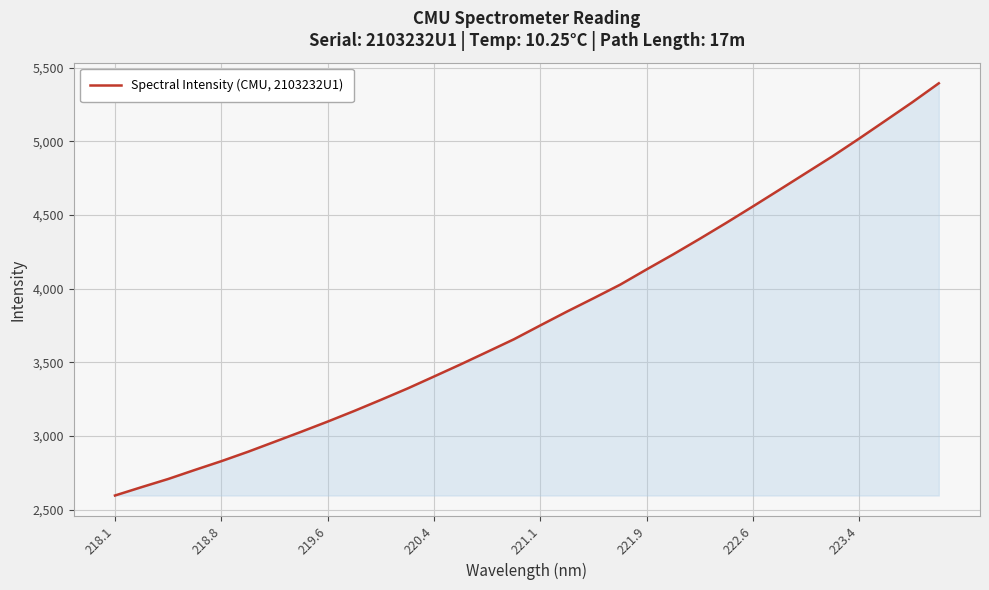

What is the maximum value shown in the chart?

5394.9